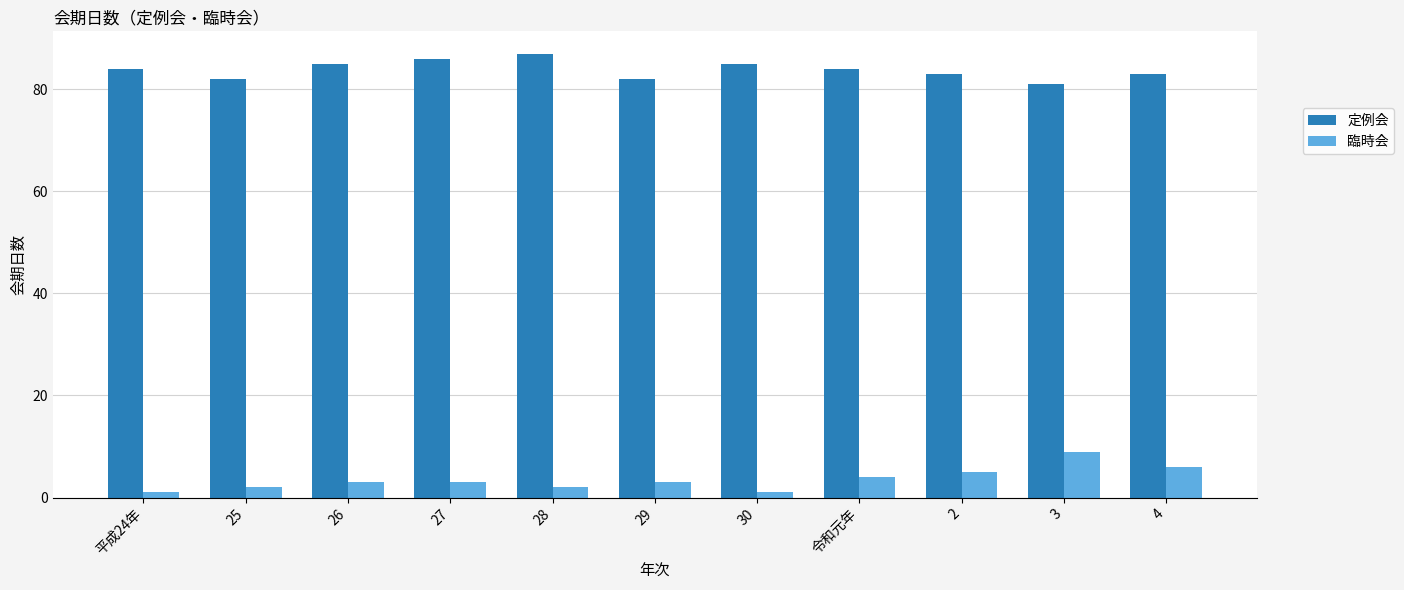

True or false: 臨時会 has a value of 9 at 3.

True